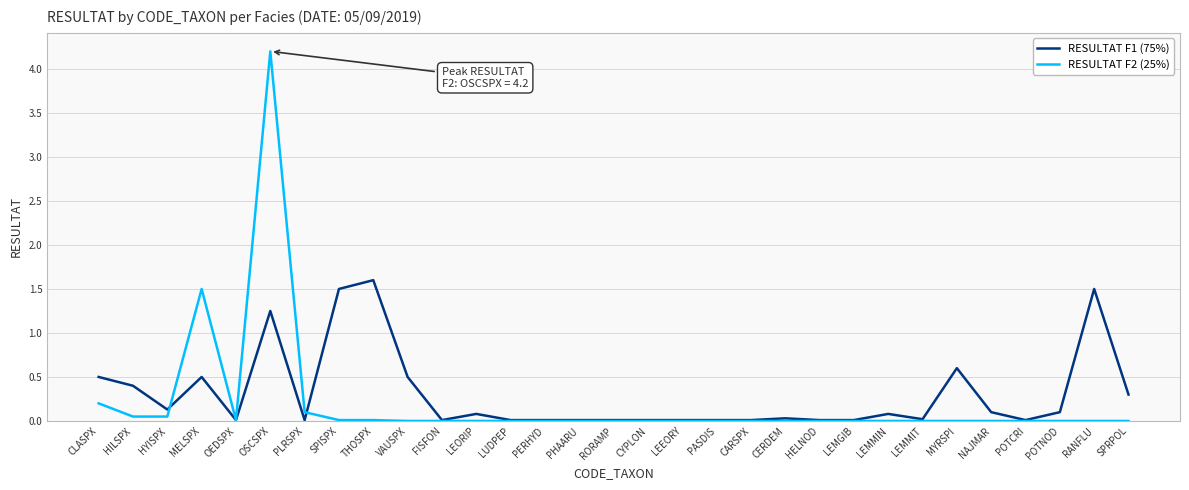

Which series ends up on top after the final intersection of RESULTAT F2 (25%) and RESULTAT F1 (75%)?

RESULTAT F1 (75%)